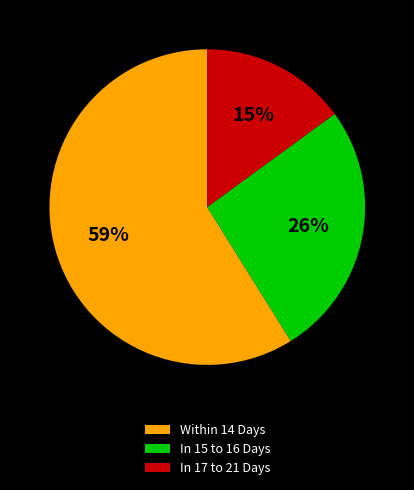

Is there any slice that represents more than half of the pie?

Yes